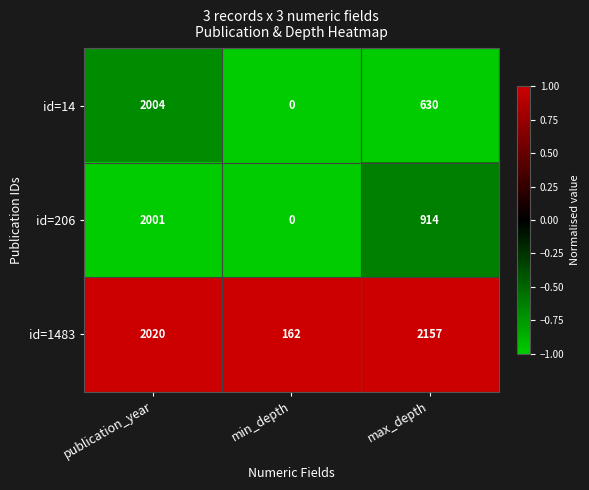

Reading left to right, list all the values displayed in this chart.

id=14: publication_year=2004	min_depth=0	max_depth=630
id=206: publication_year=2001	min_depth=0	max_depth=914
id=1483: publication_year=2020	min_depth=162	max_depth=2157